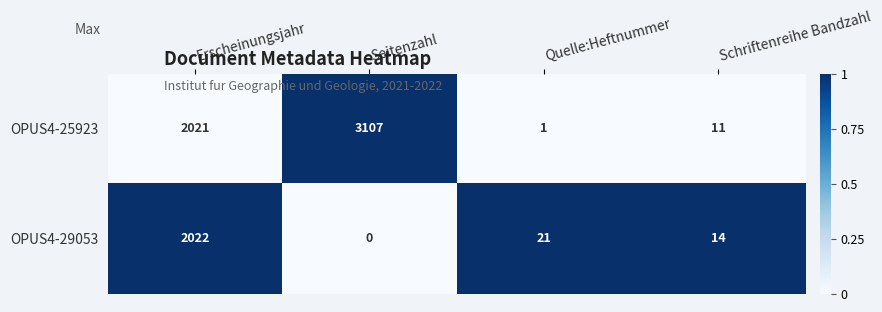

The value of OPUS4-29053 at Erscheinungsjahr is 655. True or false?

False